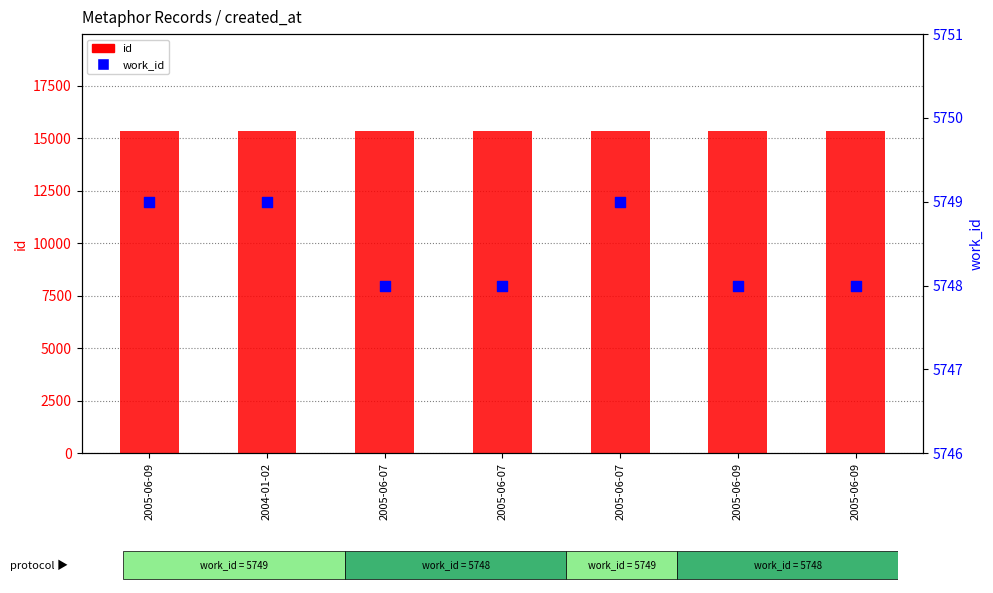

Which series has the largest total across all categories?

id